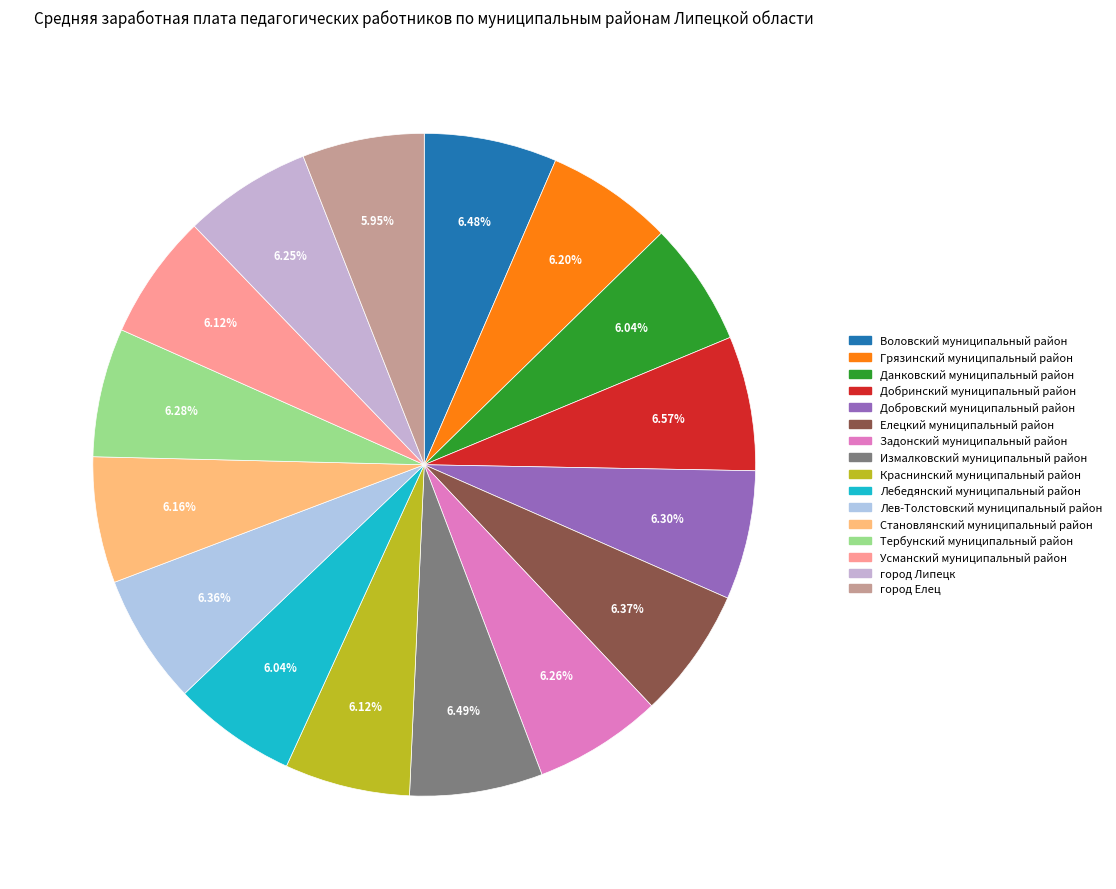

Is Грязинский муниципальный район the majority of the pie?

No